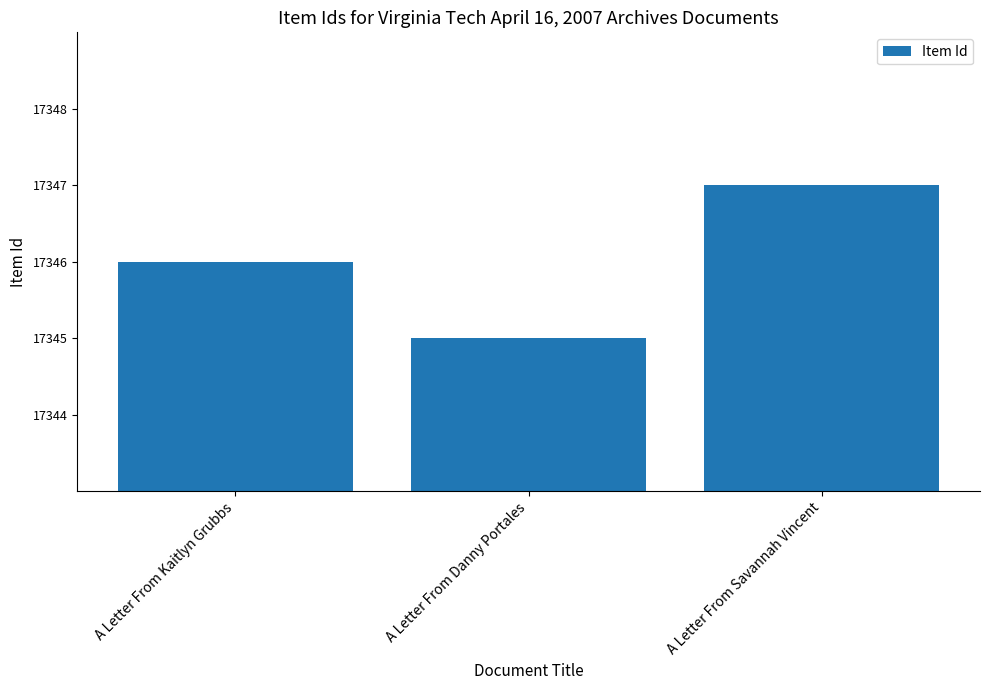

Which has a higher value, A Letter From Savannah Vincent or A Letter From Kaitlyn Grubbs?

A Letter From Savannah Vincent